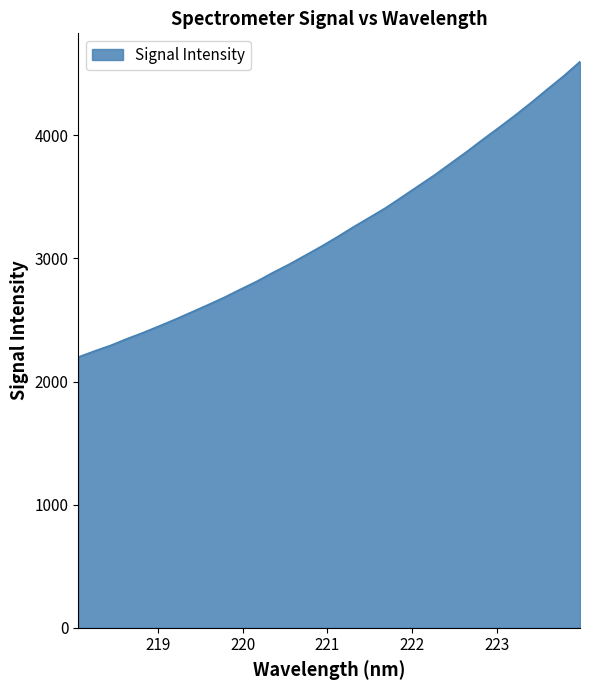

What is the difference between the maximum and minimum values?

2399.8